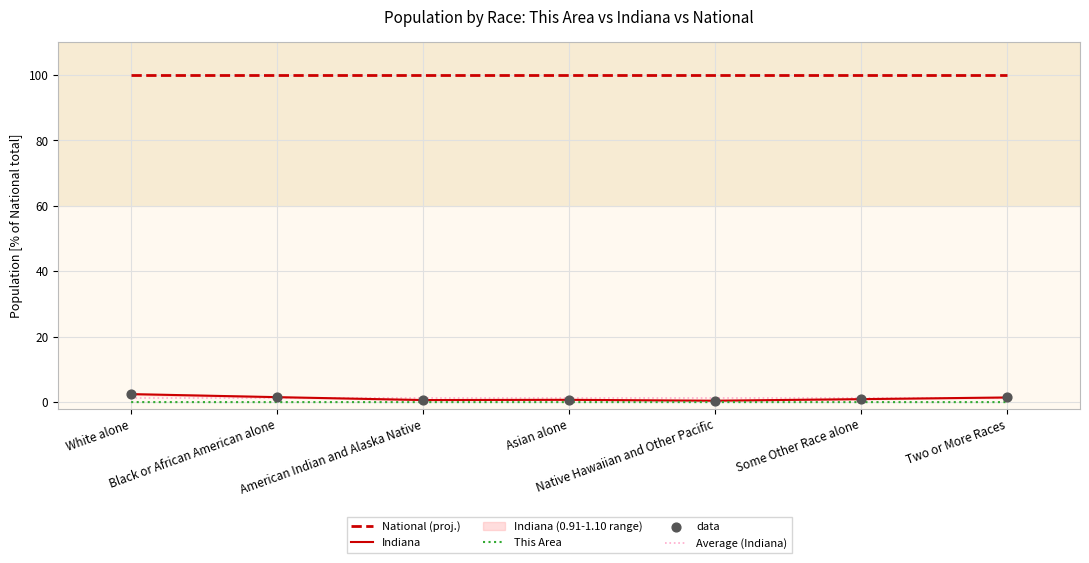

At which category is the sum across all series the highest?

White alone